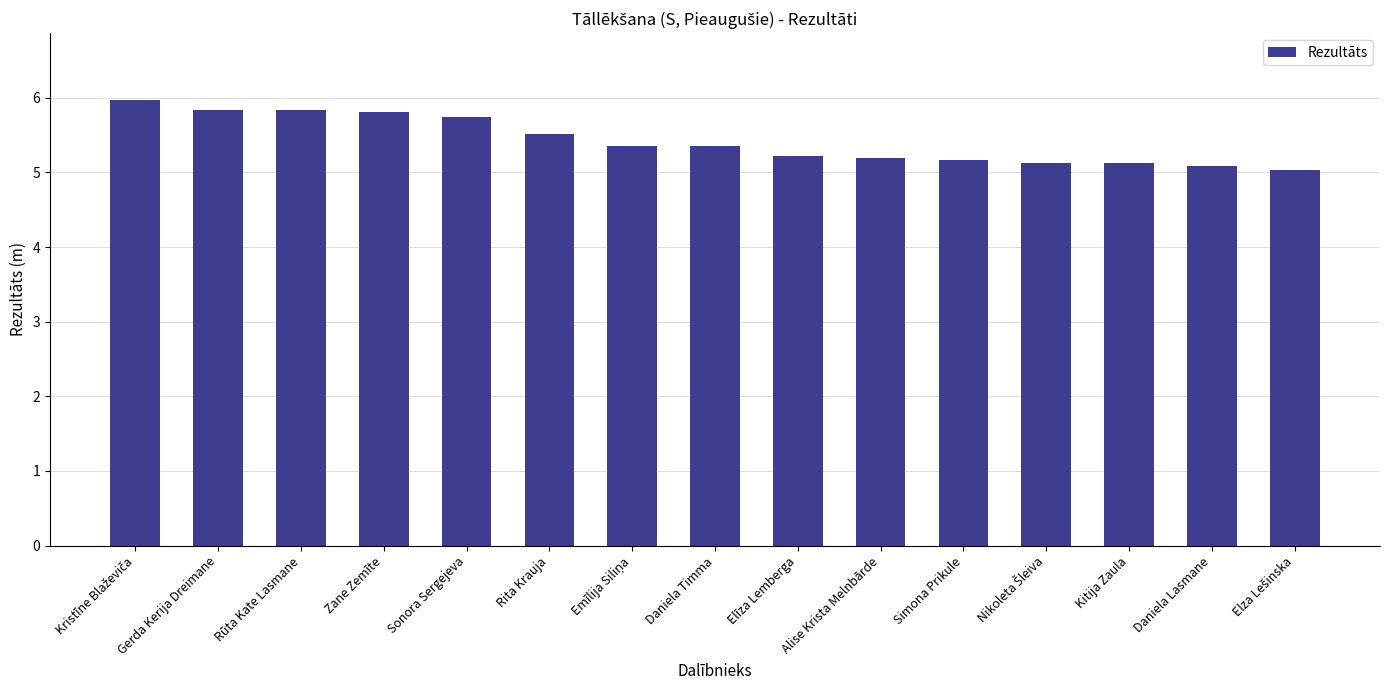

Is it true that the value at Elīza Lemberga is 5.2?

True